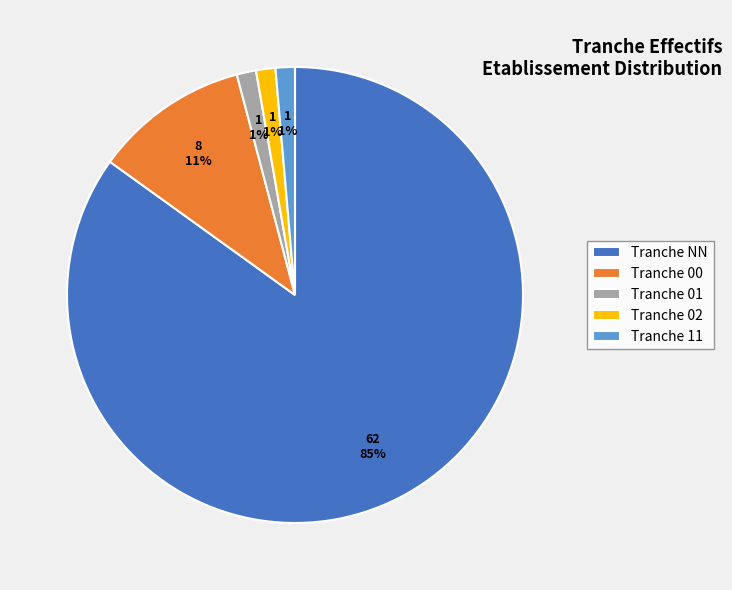

What is the largest slice in the pie chart?

Tranche NN